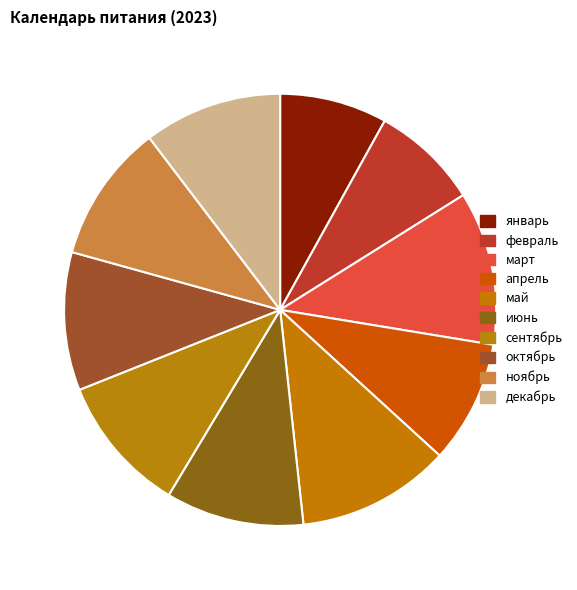

What is the total percentage of ноябрь and июнь?

20.7%